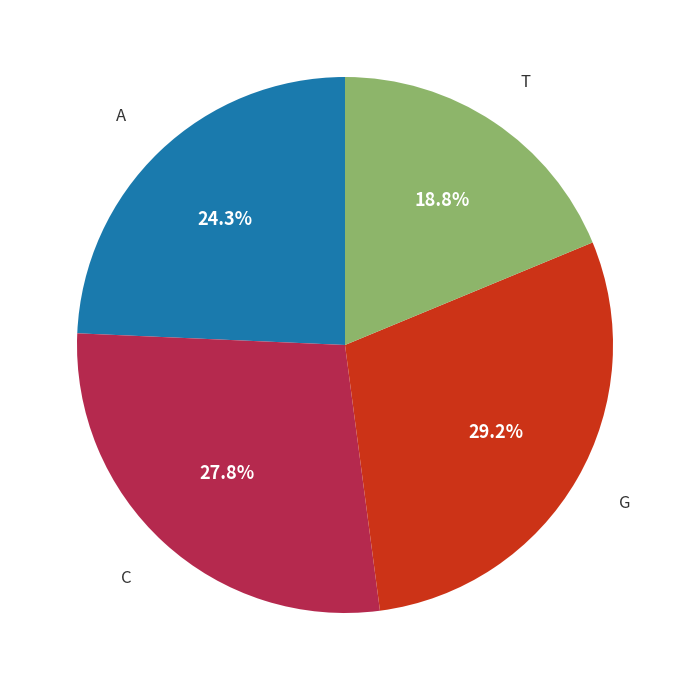

Does any single category account for the majority?

No